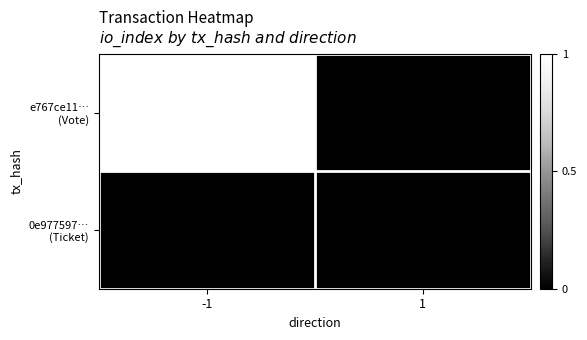

Which series changed the most between -1 and 1?

e767ce11… (Vote)